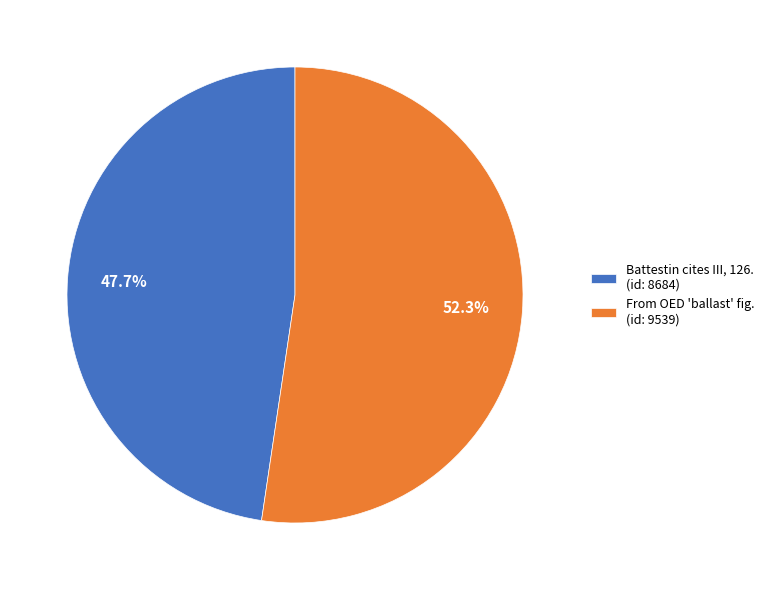

Which category accounts for the majority?

From OED 'ballast' fig. (id: 9539)